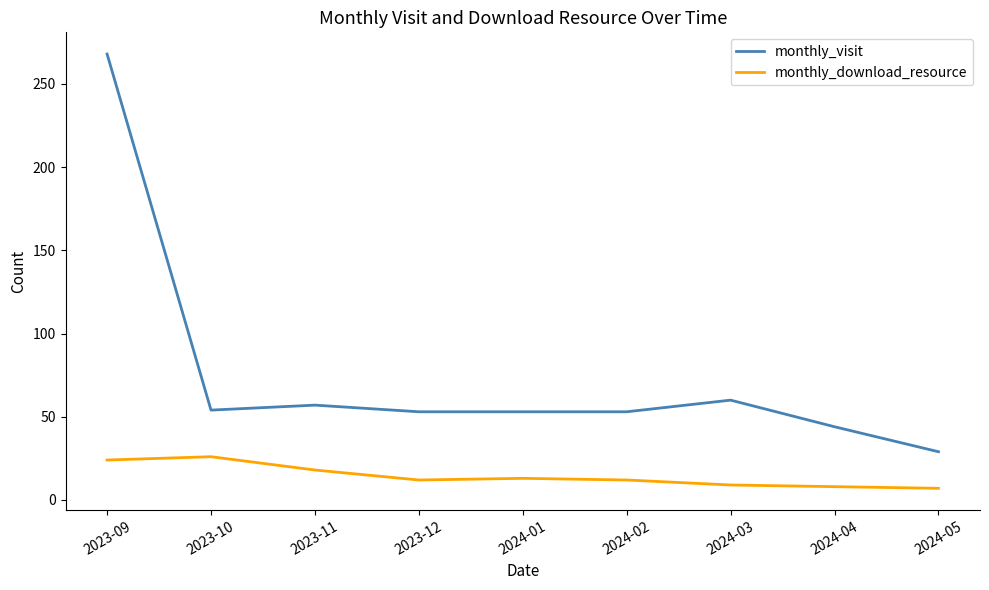

At 2024-04, list the series in order from largest to smallest.

monthly_visit, monthly_download_resource